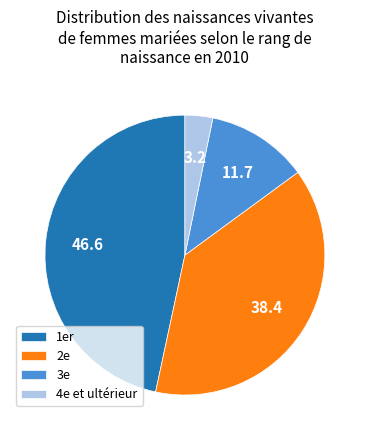

How many segments does this pie chart have?

4